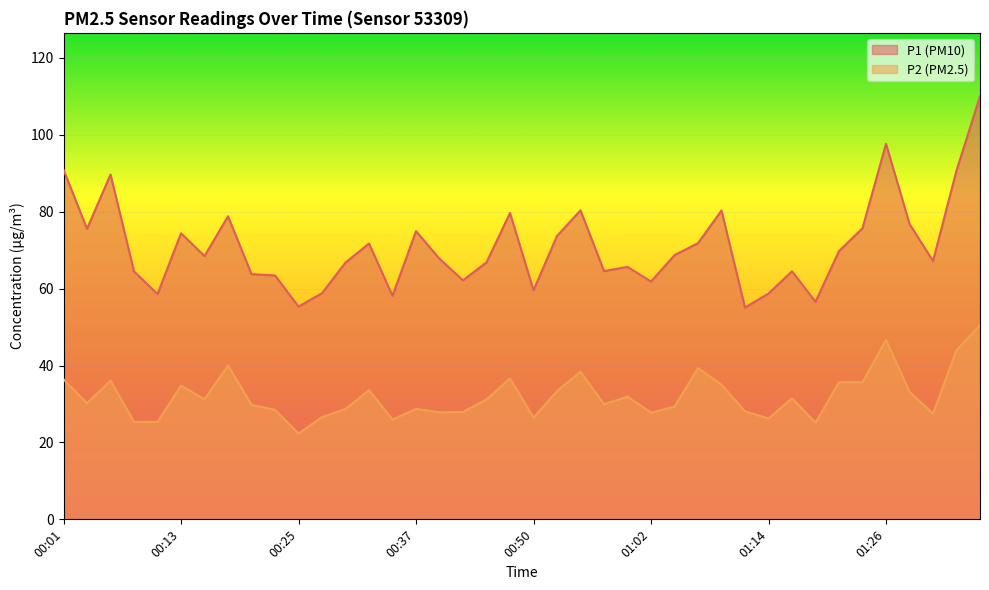

The value of P2 at 01:26 is 80.4. True or false?

False